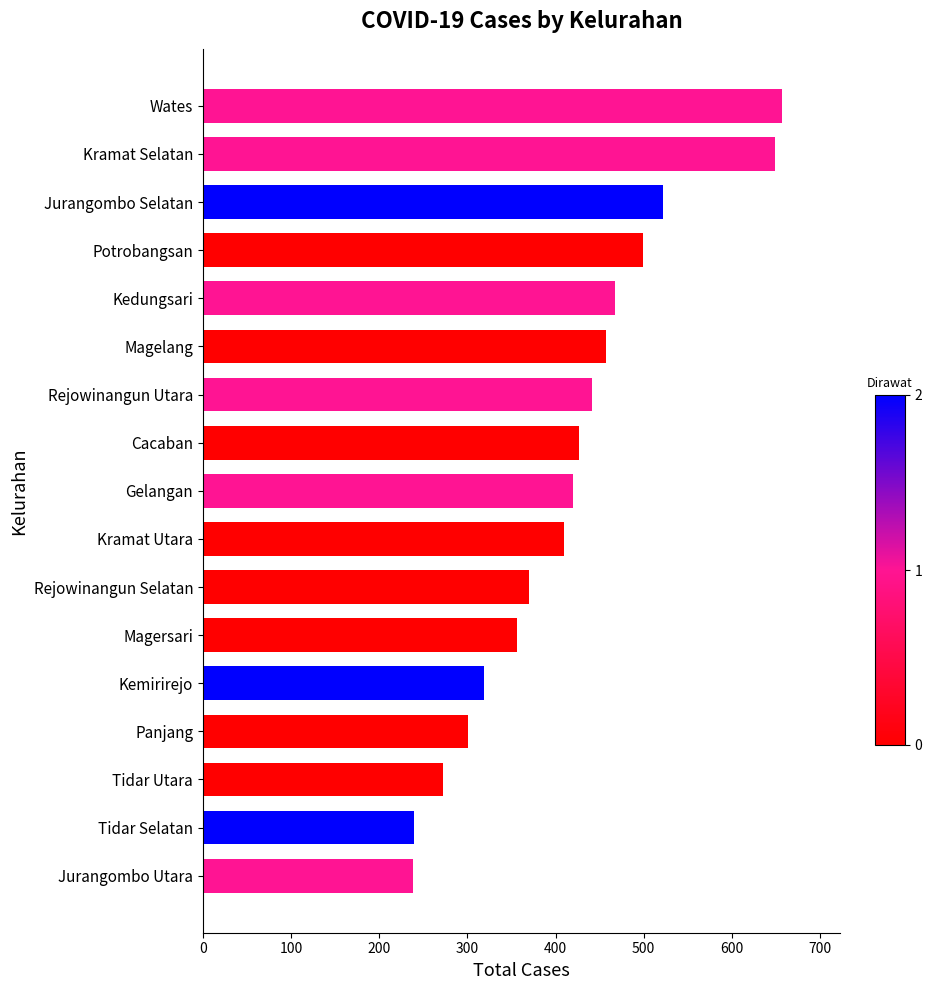

What is the smallest value displayed?

238